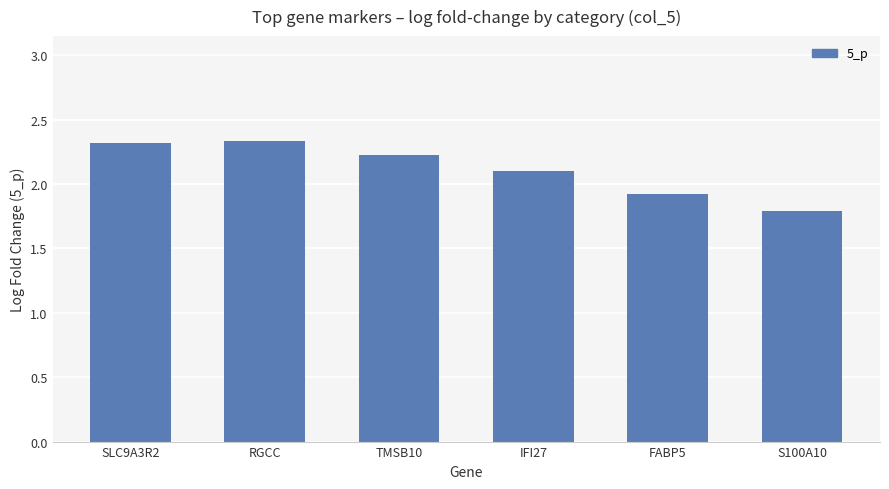

What position from the left is S100A10?

6